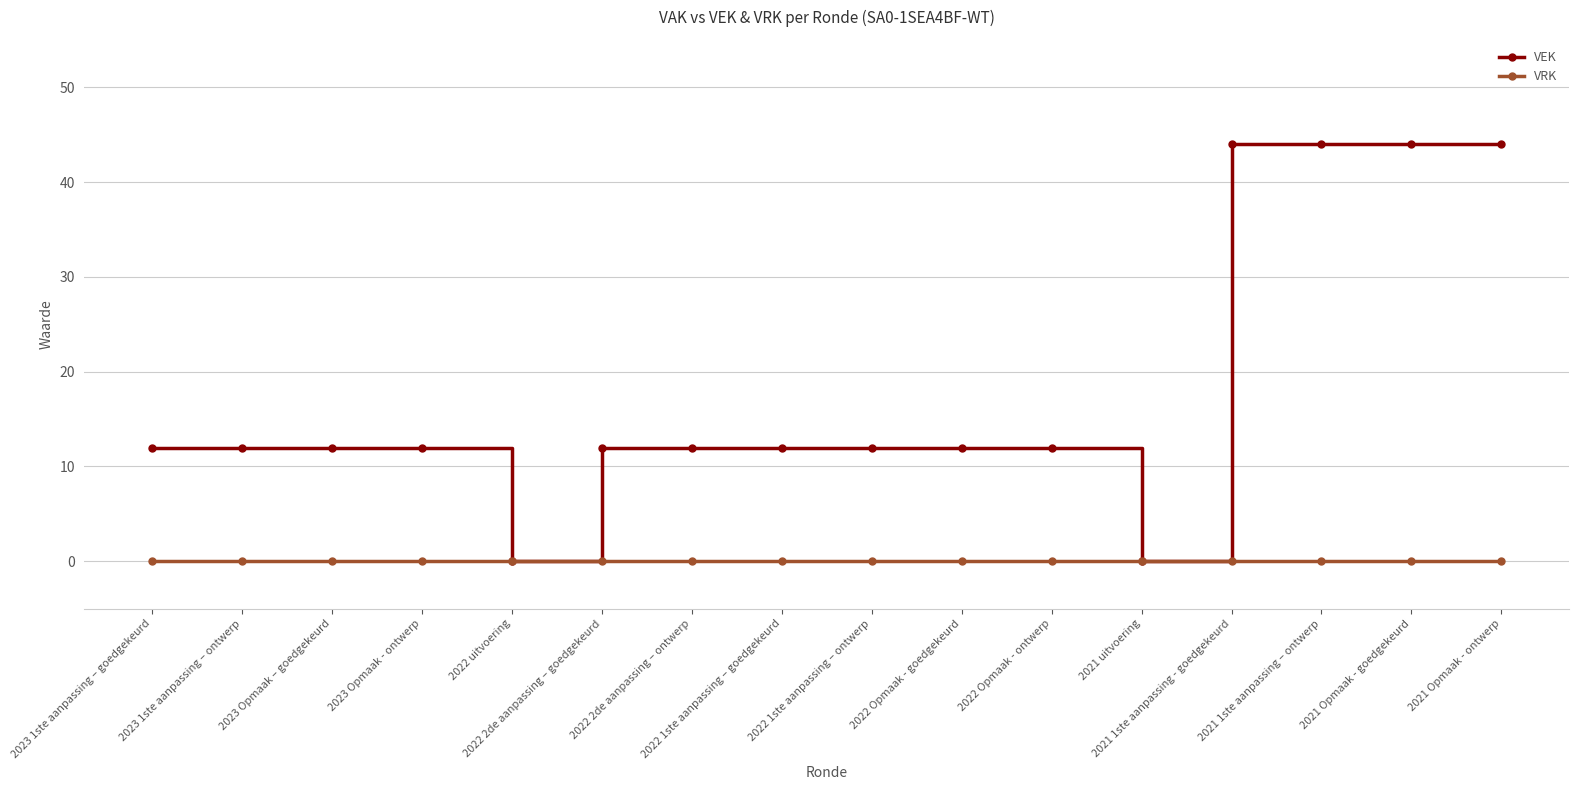

At how many categories does at least one series exceed 41?

4